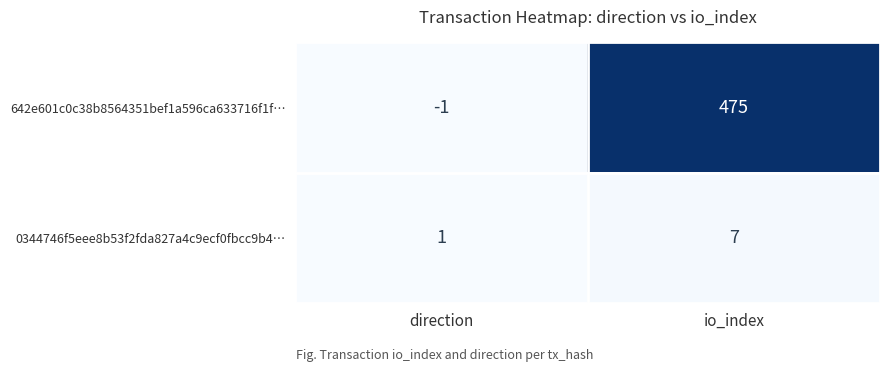

Reading left to right, what are all the values shown in this chart?

642e601c0c38b8564351bef1a596ca633716f1f…: -1	475
0344746f5eee8b53f2fda827a4c9ecf0fbcc9b4…: 1	7